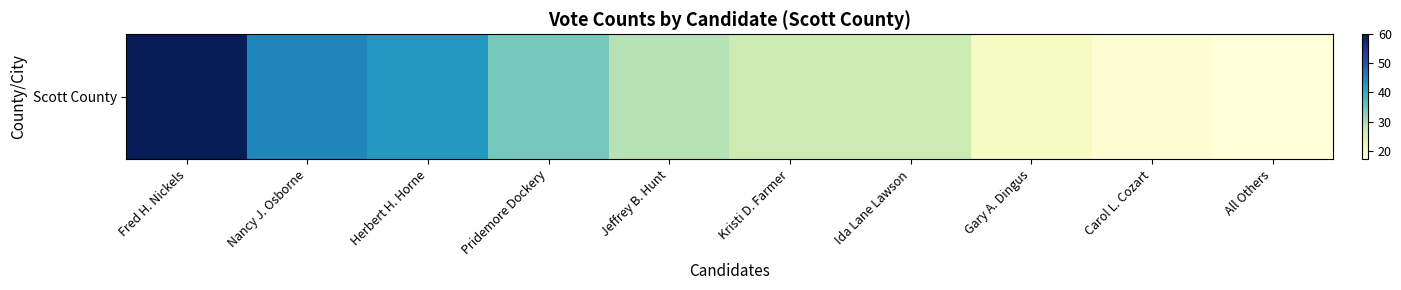

What is the ratio of the value at Herbert H. Horne to the value at Kristi D. Farmer?

1.6